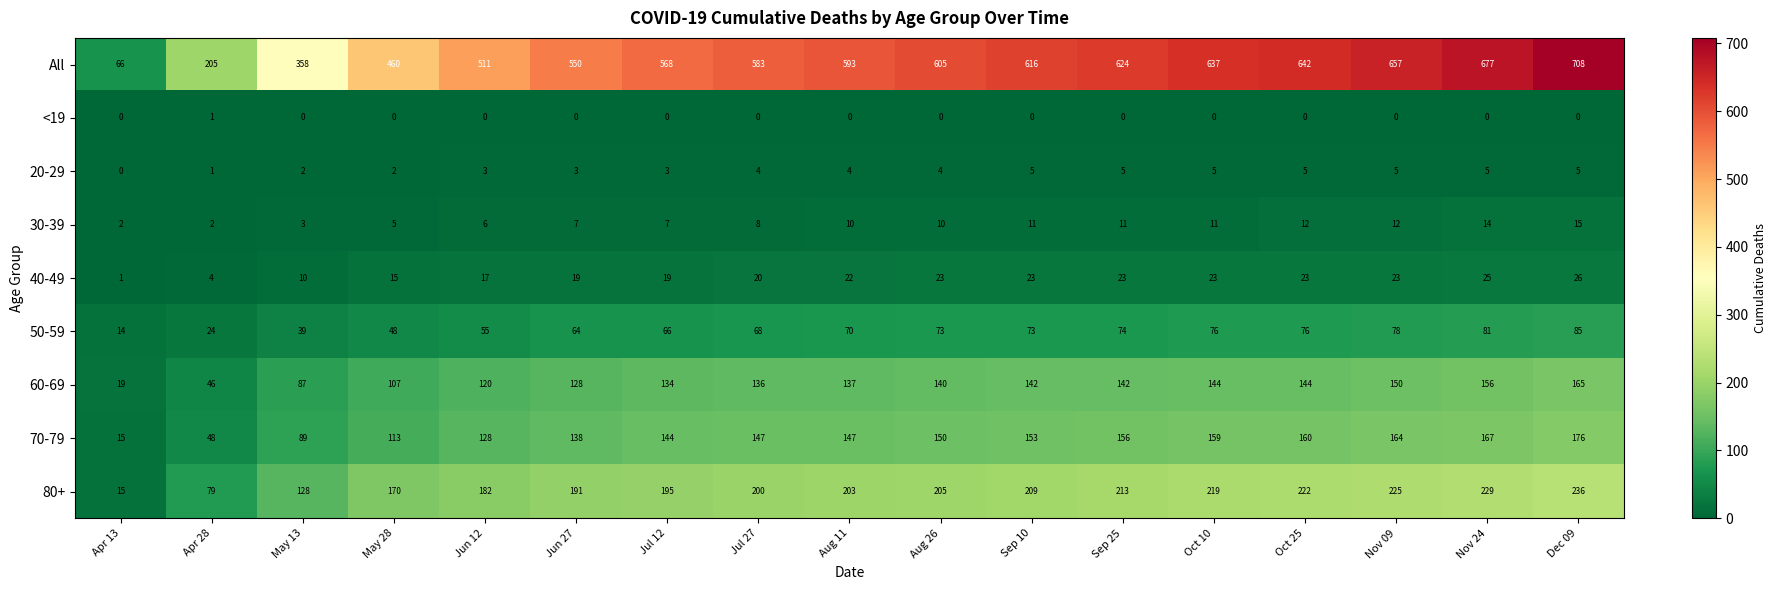

What is the difference between the maximum and minimum values in the 20-29 series?

5